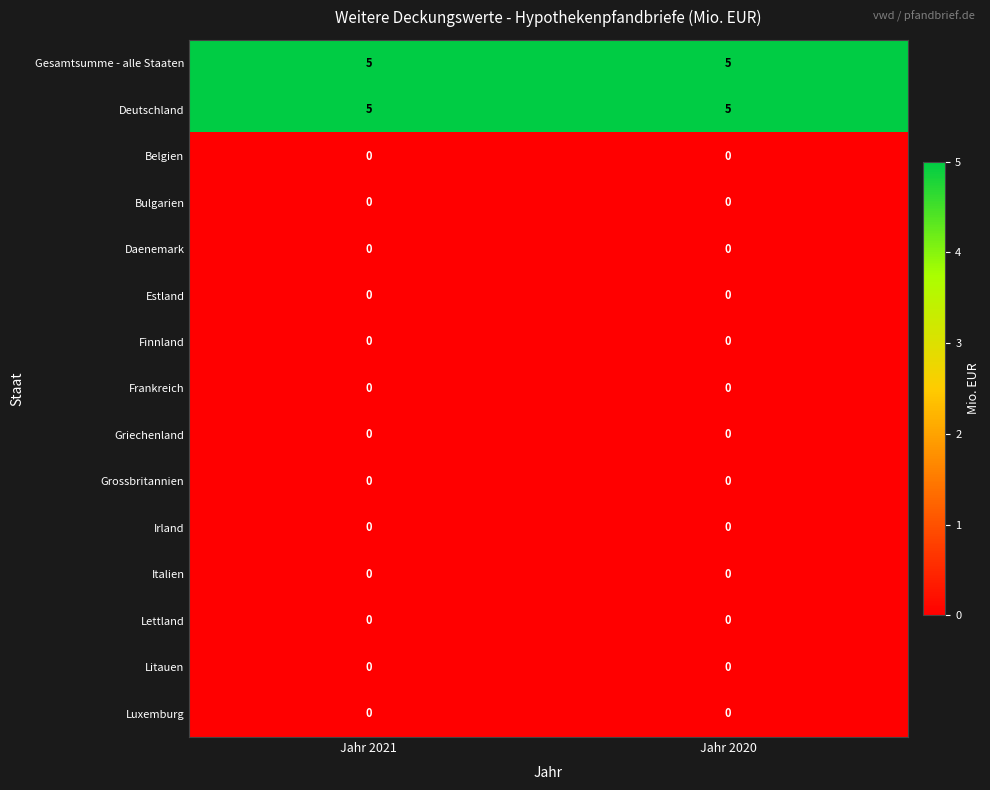

What is the maximum value shown in the chart?

5